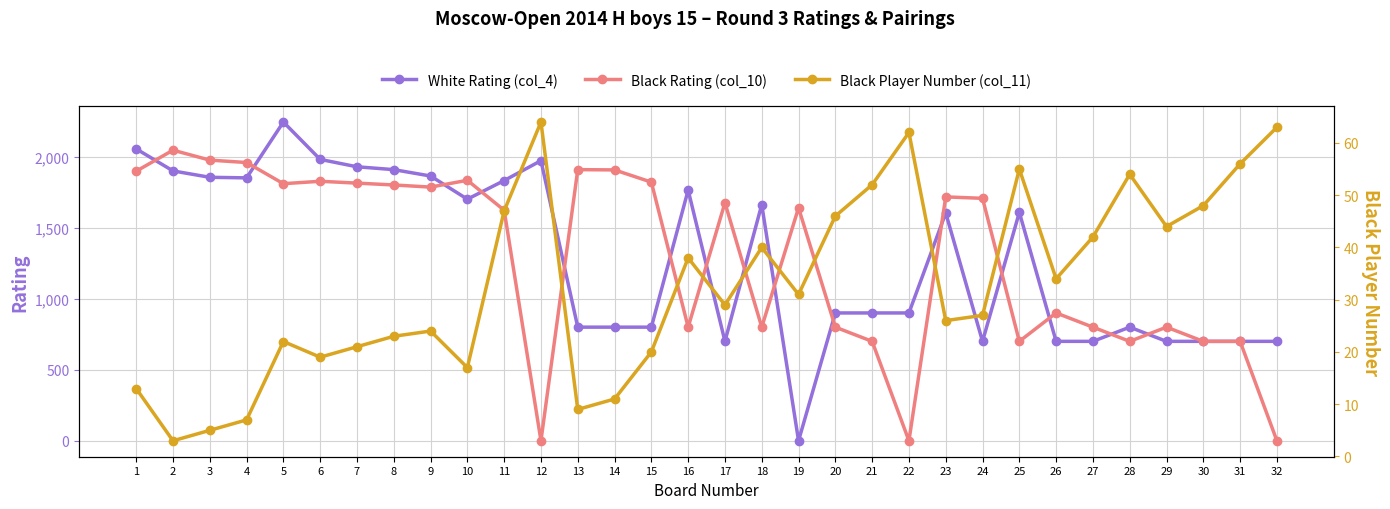

Count the number of data series in this chart.

3